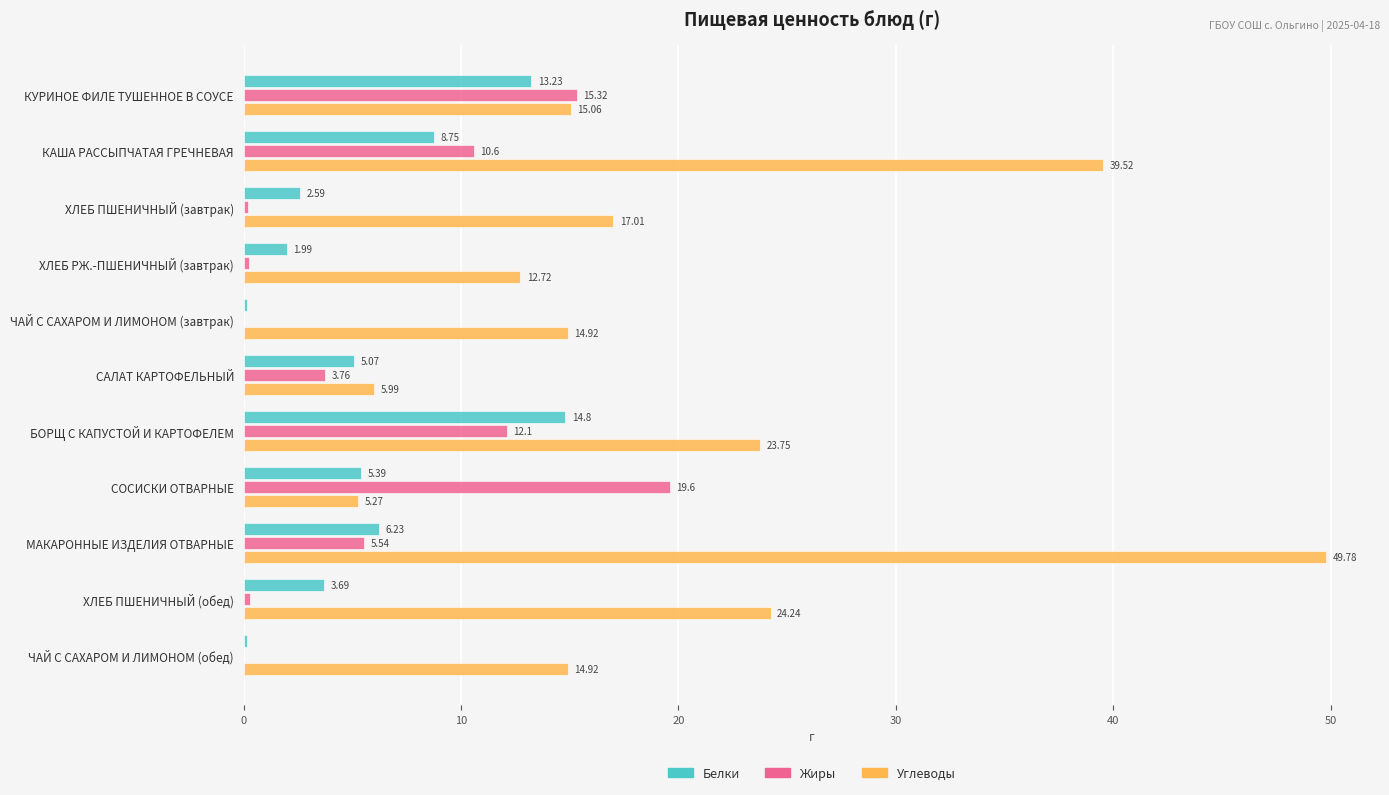

What is the sum of the Углеводы values at ХЛЕБ ПШЕНИЧНЫЙ (завтрак) and ХЛЕБ РЖ.-ПШЕНИЧНЫЙ (завтрак)?

29.7